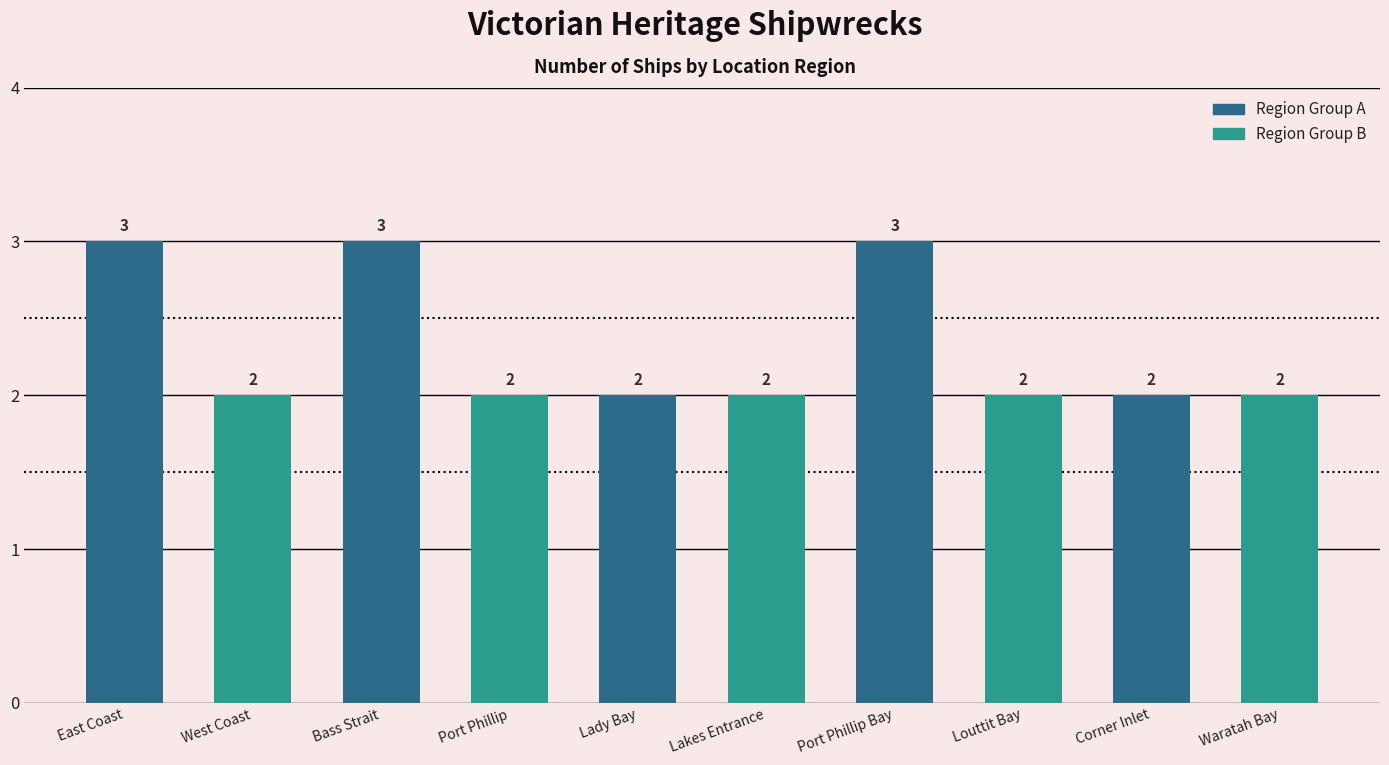

The value at Lady Bay is 2. True or false?

True